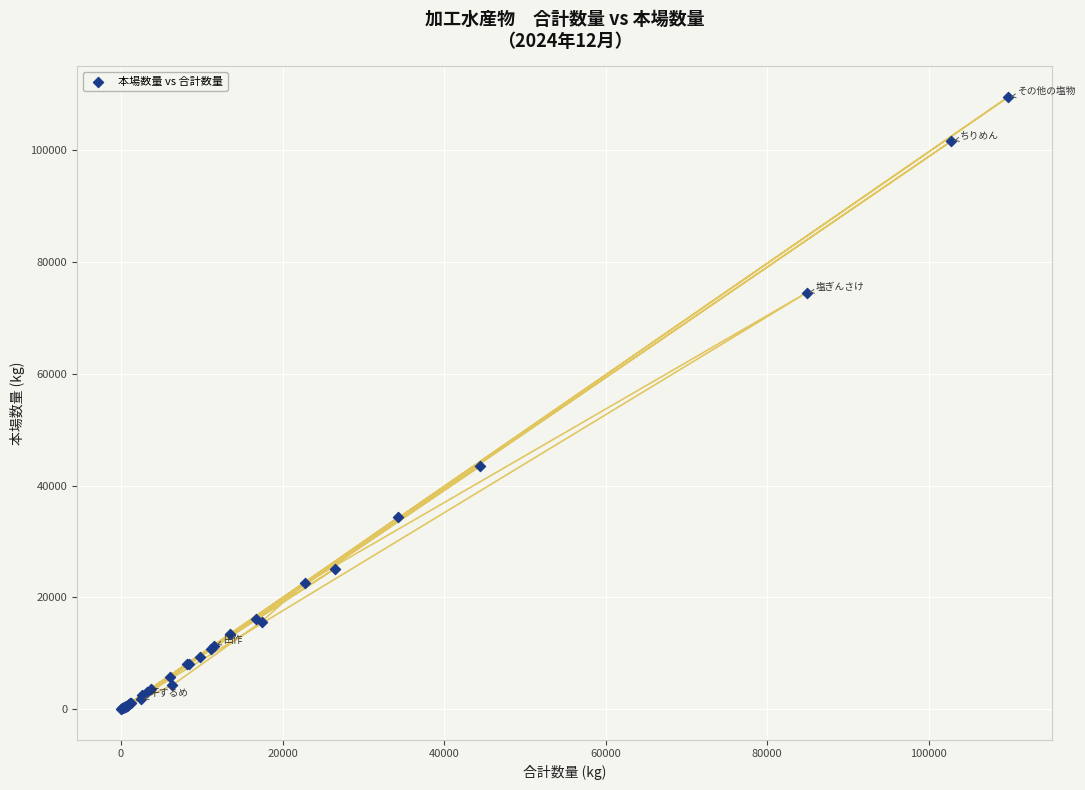

What Y value in the scatter plot is closest to 54758?

43514